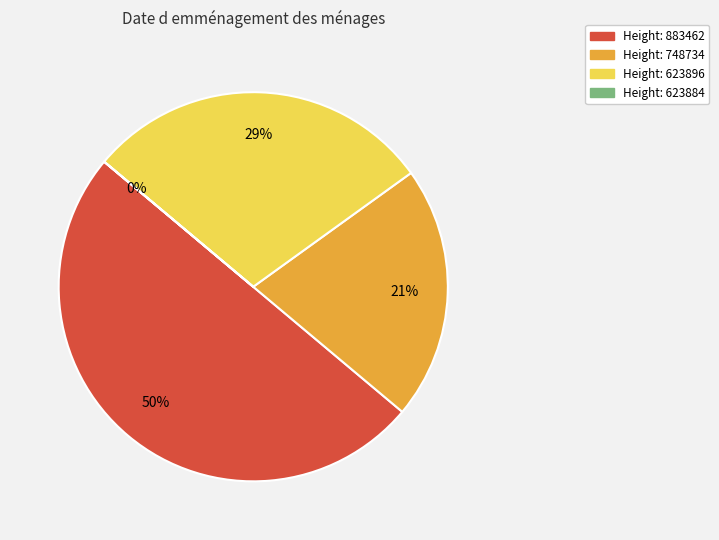

To the nearest percent, what is the difference between the largest and smallest slice percentages?

50%